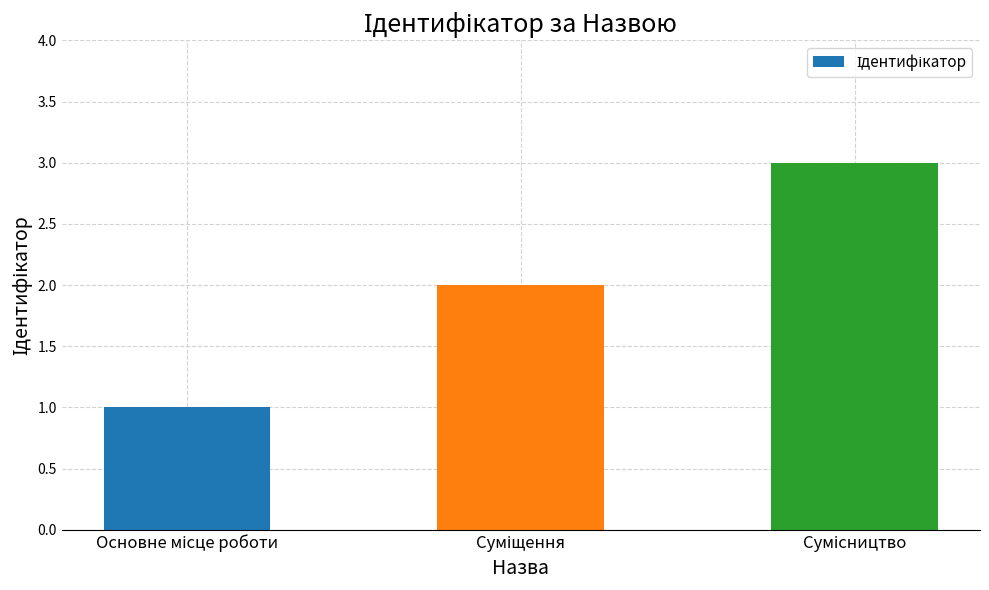

What is the maximum value shown in the chart?

3